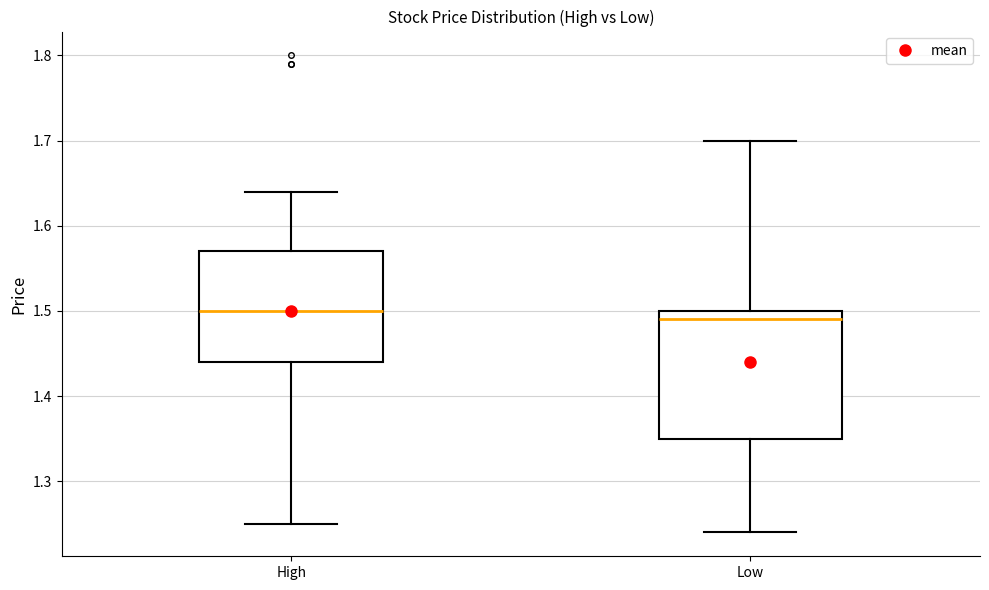

Which box's median line is the lowest?

Low